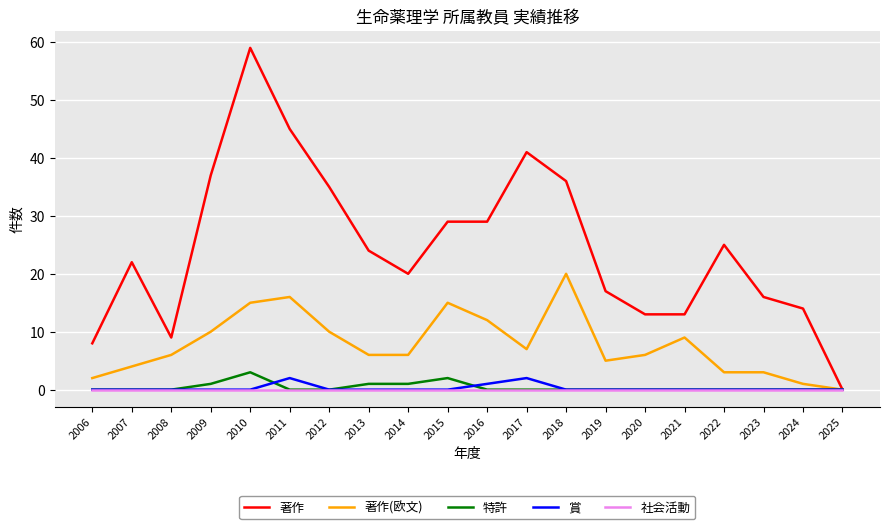

What is the difference between the second highest and minimum values in the 特許 series?

2